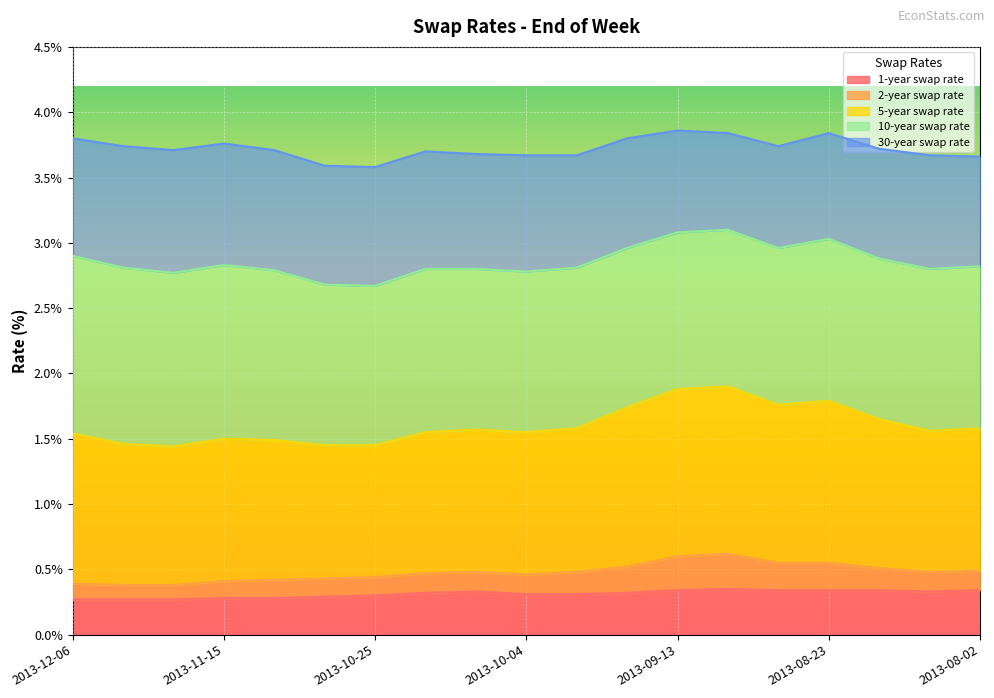

Reading left to right, what are all the values shown in this chart?

1-year swap rate: 0.3	0.3	0.3	0.3	0.3	0.3	0.3	0.3	0.3	0.3	0.3	0.3	0.3	0.3	0.3	0.3	0.3	0.3	0.3
2-year swap rate: 0.4	0.4	0.4	0.4	0.4	0.4	0.4	0.5	0.5	0.5	0.5	0.5	0.6	0.6	0.6	0.6	0.5	0.5	0.5
5-year swap rate: 1.5	1.5	1.4	1.5	1.5	1.4	1.4	1.6	1.6	1.6	1.6	1.7	1.9	1.9	1.8	1.8	1.6	1.6	1.6
10-year swap rate: 2.9	2.8	2.8	2.8	2.8	2.7	2.7	2.8	2.8	2.8	2.8	3.0	3.1	3.1	3.0	3.0	2.9	2.8	2.8
30-year swap rate: 3.8	3.7	3.7	3.8	3.7	3.6	3.6	3.7	3.7	3.7	3.7	3.8	3.9	3.8	3.7	3.8	3.7	3.7	3.7